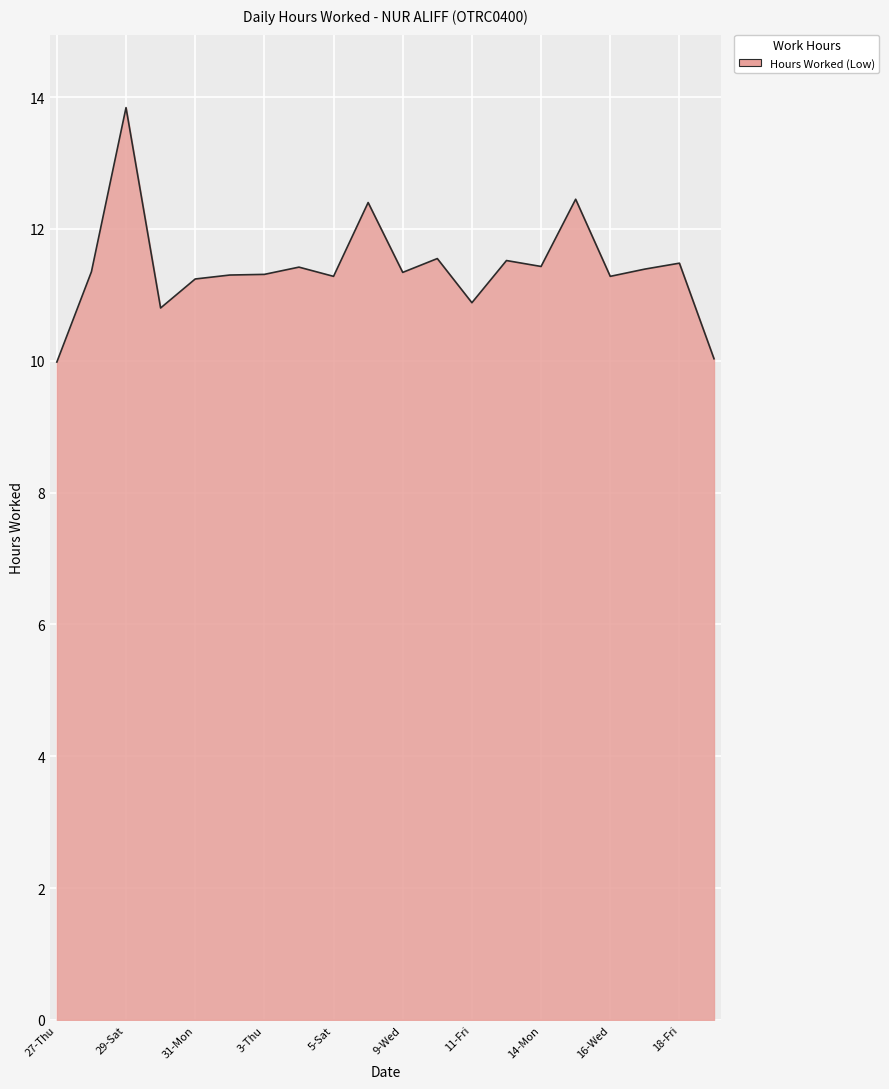

What is the difference between the maximum and minimum values?

3.9